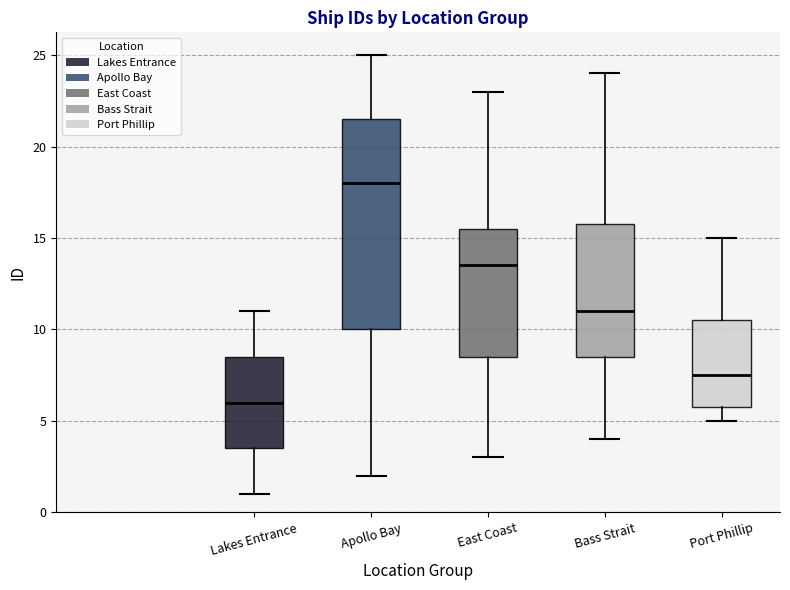

Reading left to right, transcribe this box plot: for each box, give where its median line is, the range the box spans, and where its two whiskers end, as read against the y-axis. The values are not printed on the chart, so give them approximately, as read against the axis.

Lakes Entrance: median 6.0, box 3.5 to 8.5, whiskers 1.0 to 11.0
Apollo Bay: median 18.0, box 10.0 to 21.5, whiskers 2.0 to 25.0
East Coast: median 13.5, box 8.5 to 15.5, whiskers 3.0 to 23.0
Bass Strait: median 11.0, box 8.5 to 16.0, whiskers 4.0 to 24.0
Port Phillip: median 7.5, box 6.0 to 10.5, whiskers 5.0 to 15.0